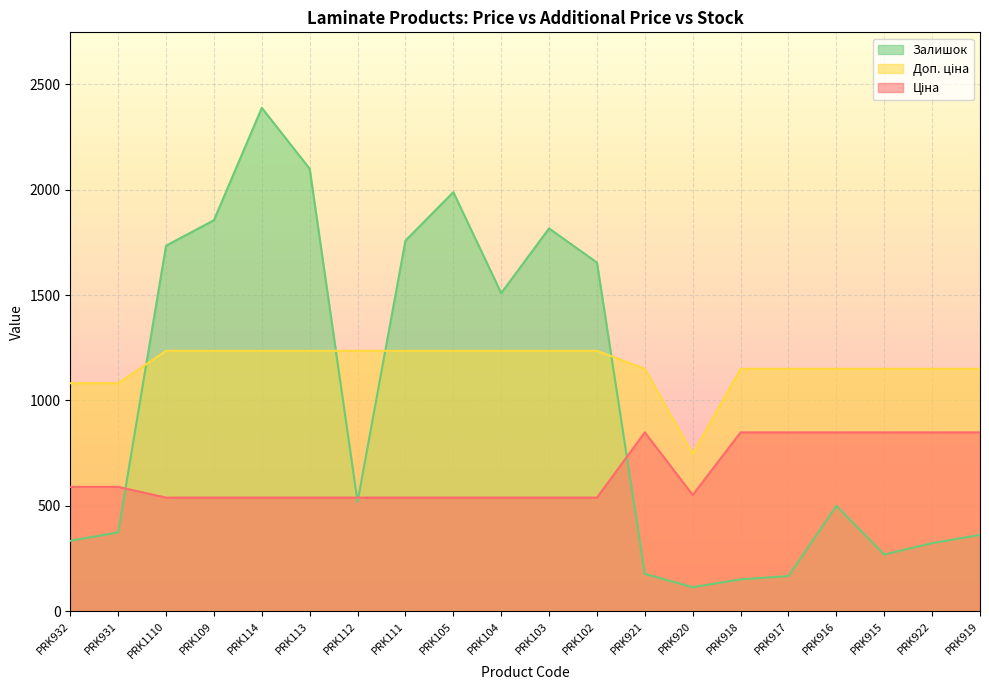

True or false: Залишок and Доп. ціна cross at least once.

True